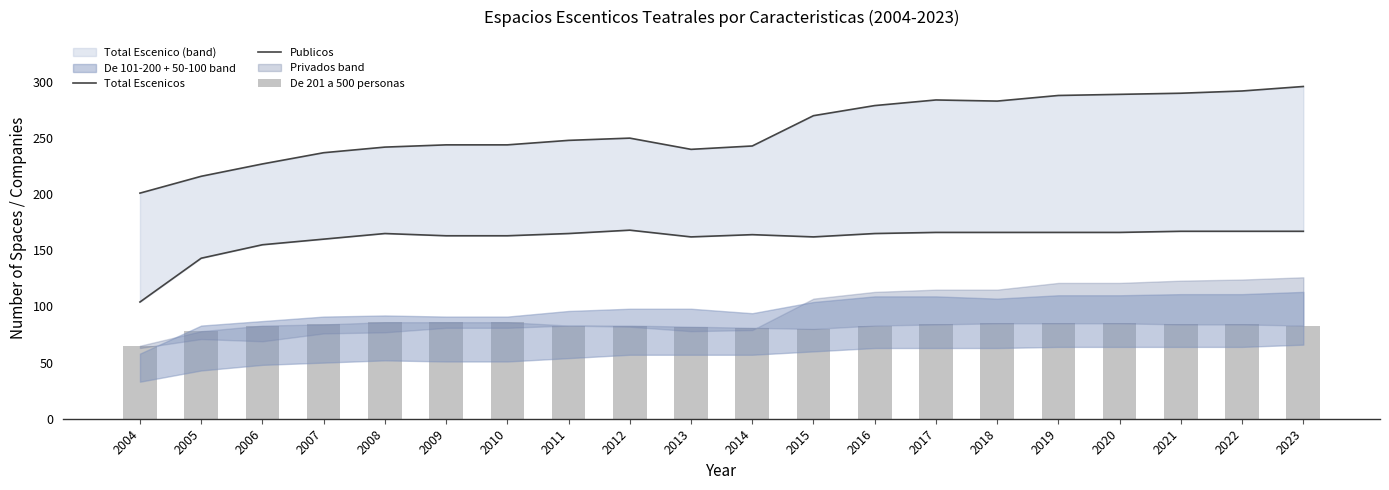

The De 201 a 500 personas series shows 117 at 2010. True or false?

False